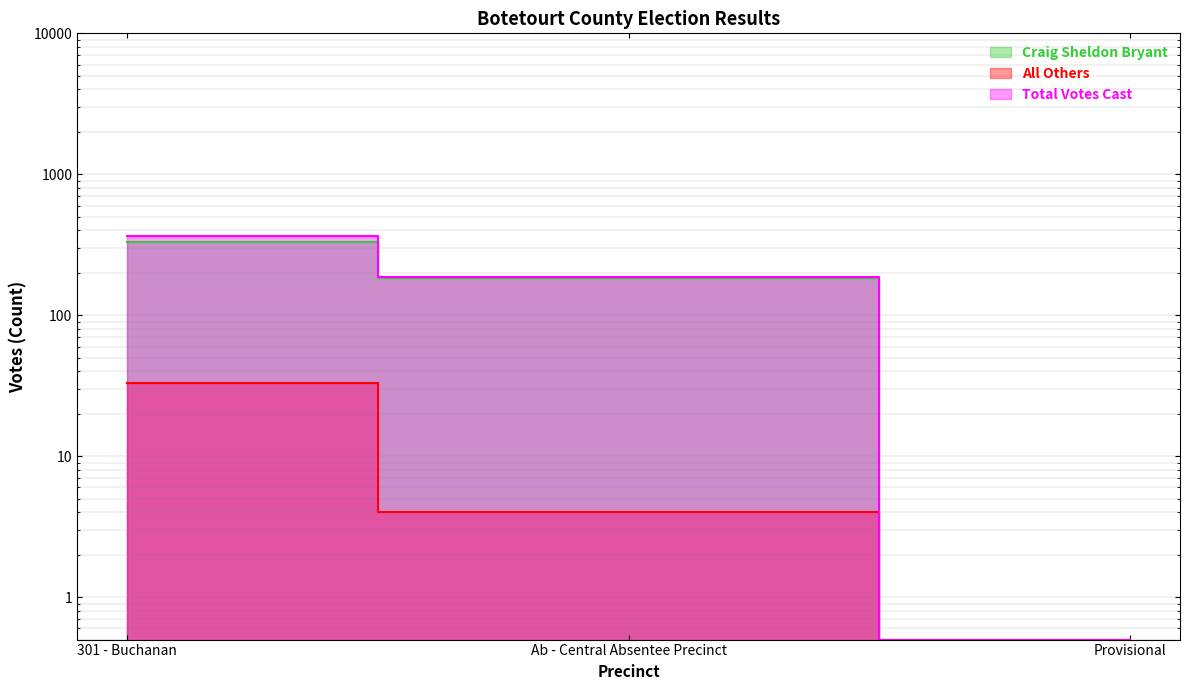

At which label does Total Votes Cast reach its peak?

301 - Buchanan